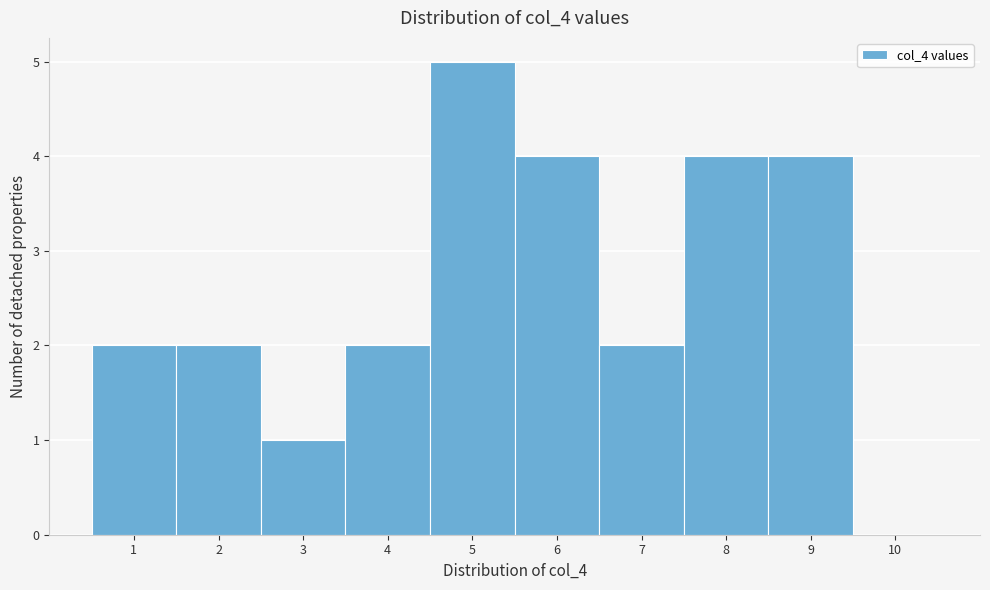

Reading left to right, list every bar in this chart as the range it spans on the x-axis followed by its height. The values are not printed on the chart, so give them approximately, as read against the axis.

0.5 to 1.5: 2
1.5 to 2.5: 2
2.5 to 3.5: 1
3.5 to 4.5: 2
4.5 to 5.5: 5
5.5 to 6.5: 4
6.5 to 7.5: 2
7.5 to 8.5: 4
8.5 to 9.5: 4
9.5 to 10.5: 0